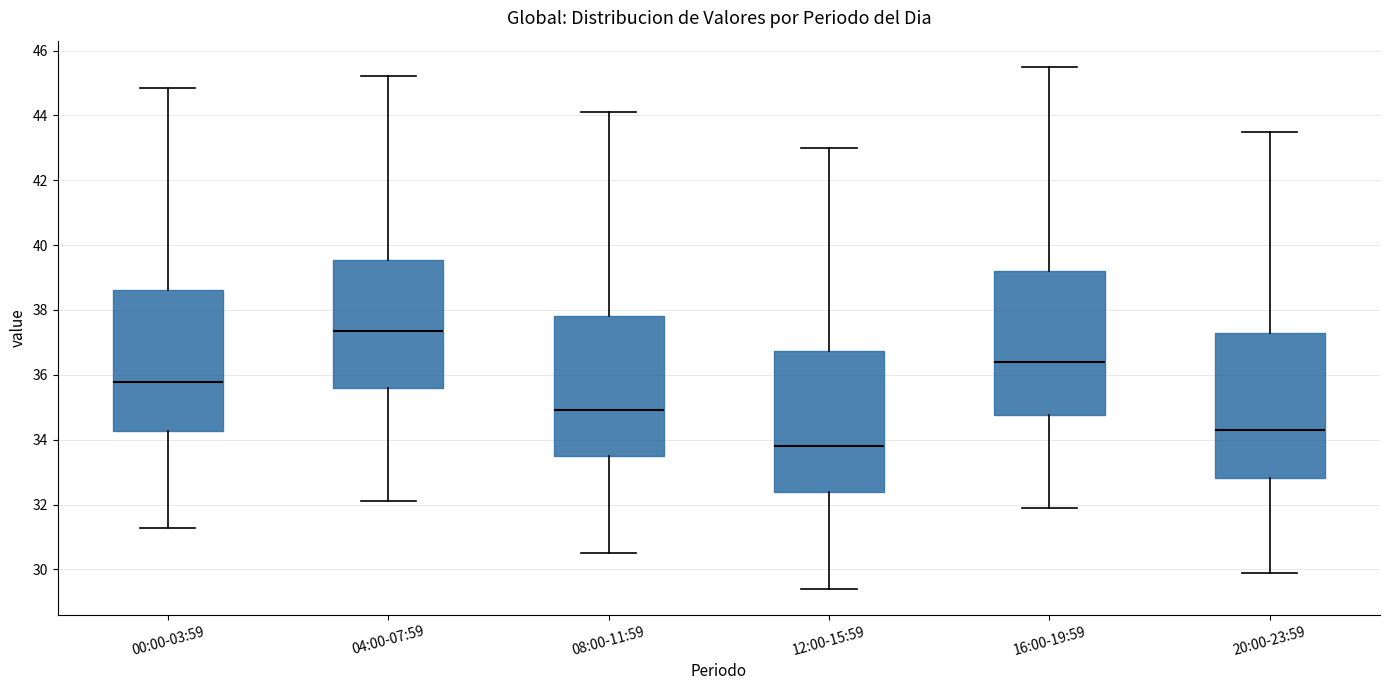

Reading left to right, transcribe this box plot: for each box, give where its median line is, the range the box spans, and where its two whiskers end, as read against the y-axis. The values are not printed on the chart, so give them approximately, as read against the axis.

00:00-03:59: median 35.8, box 34.2 to 38.6, whiskers 31.2 to 44.8
04:00-07:59: median 37.4, box 35.6 to 39.6, whiskers 32.2 to 45.2
08:00-11:59: median 35.0, box 33.6 to 37.8, whiskers 30.6 to 44.2
12:00-15:59: median 33.8, box 32.4 to 36.8, whiskers 29.4 to 43.0
16:00-19:59: median 36.4, box 34.8 to 39.2, whiskers 32.0 to 45.6
20:00-23:59: median 34.4, box 32.8 to 37.4, whiskers 30.0 to 43.6